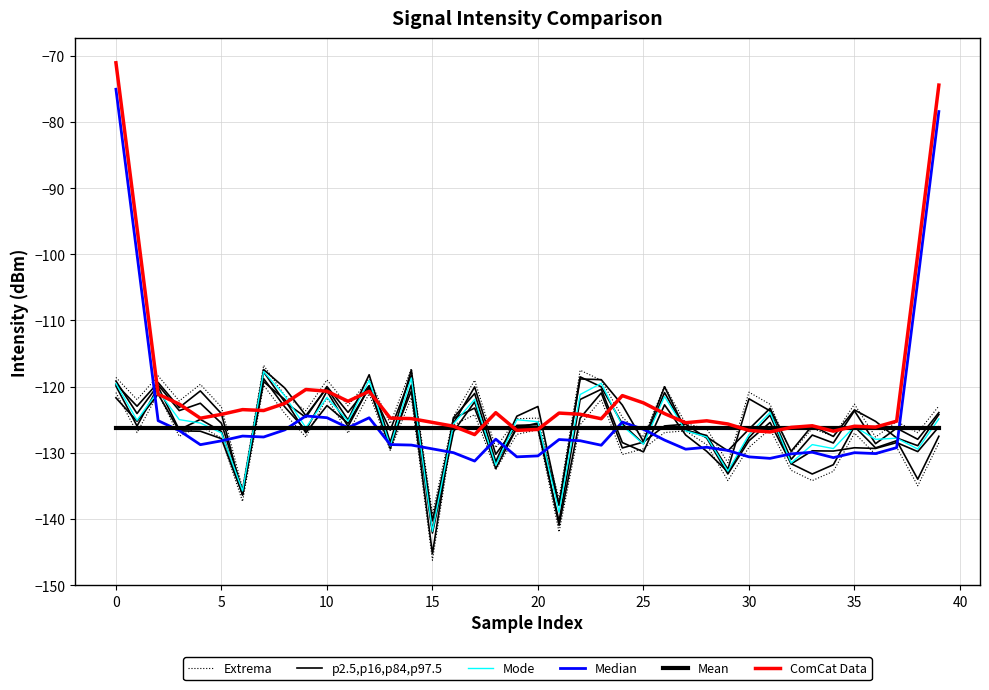

What is the total value across all series at 21?

-792.1